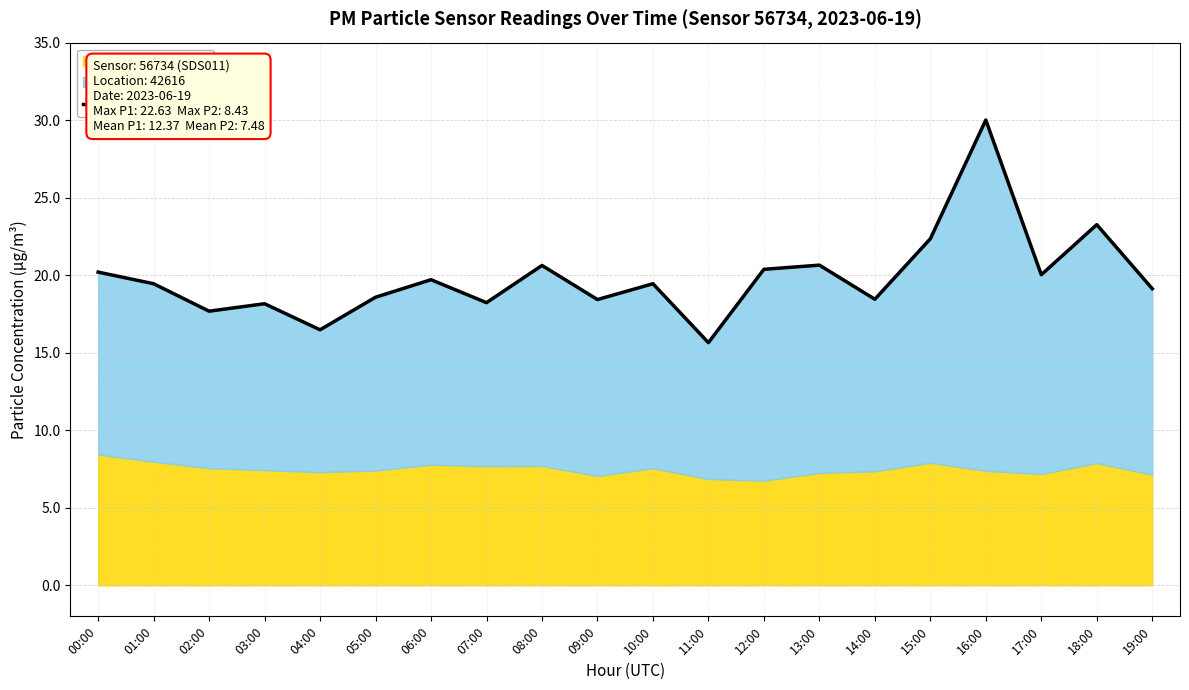

How many data points are above 19?

12